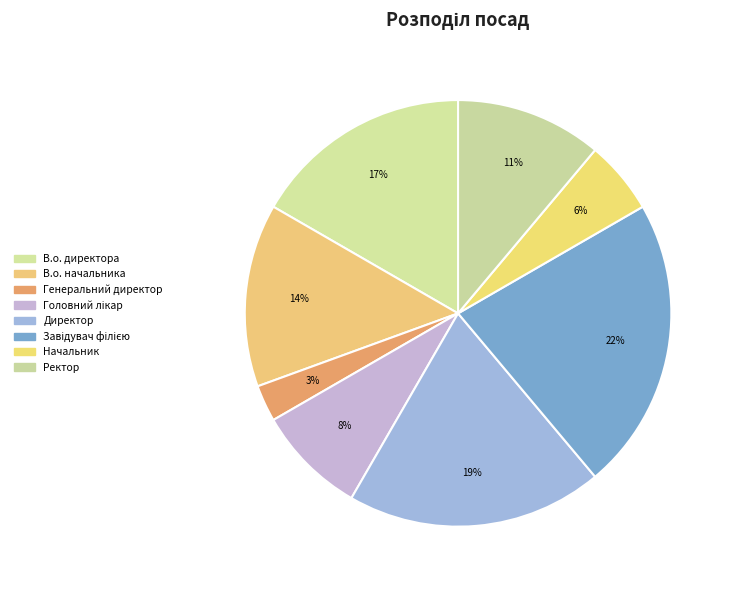

How many slices are in this pie chart?

8